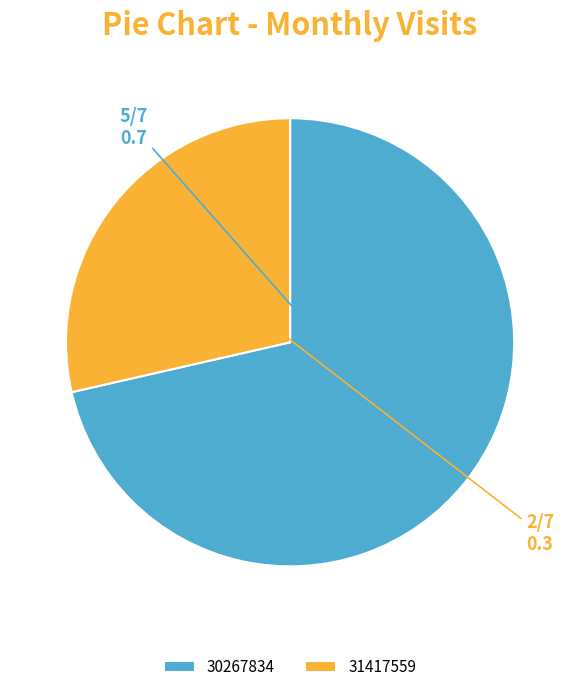

Is there any slice that represents more than half of the pie?

Yes